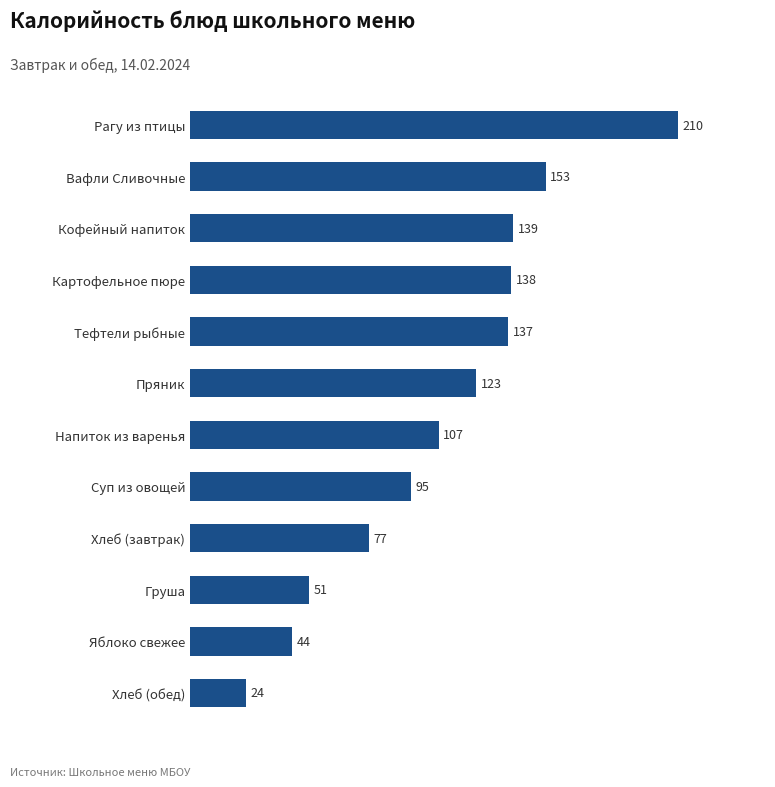

What is the approximate value at Картофельное пюре, to the nearest 5?

140